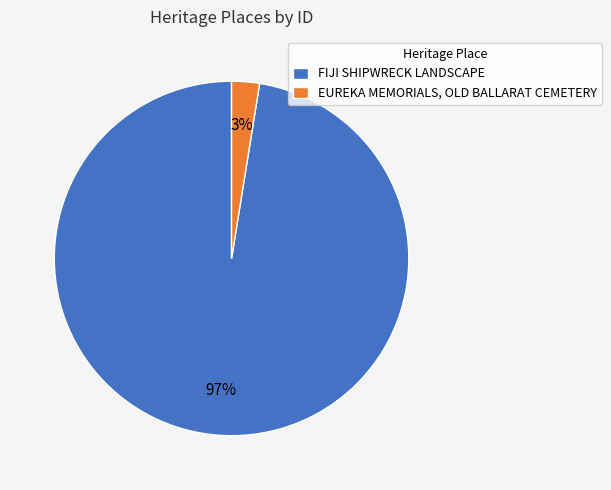

Which has a higher value, FIJI SHIPWRECK LANDSCAPE or EUREKA MEMORIALS, OLD BALLARAT CEMETERY?

FIJI SHIPWRECK LANDSCAPE